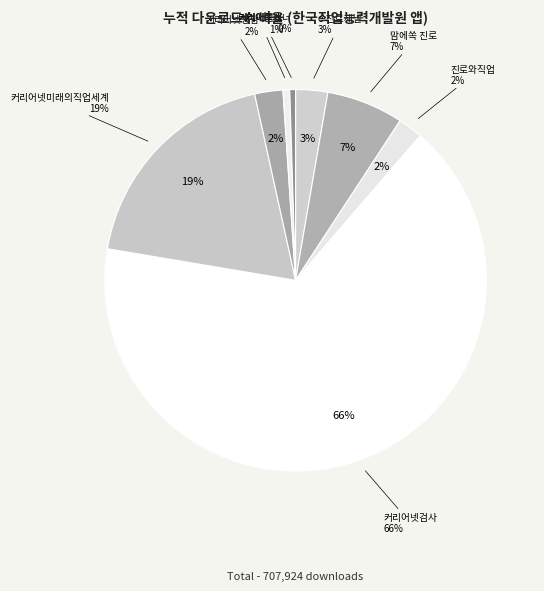

What portion of the pie excludes 커리어넷검사?

33.7%